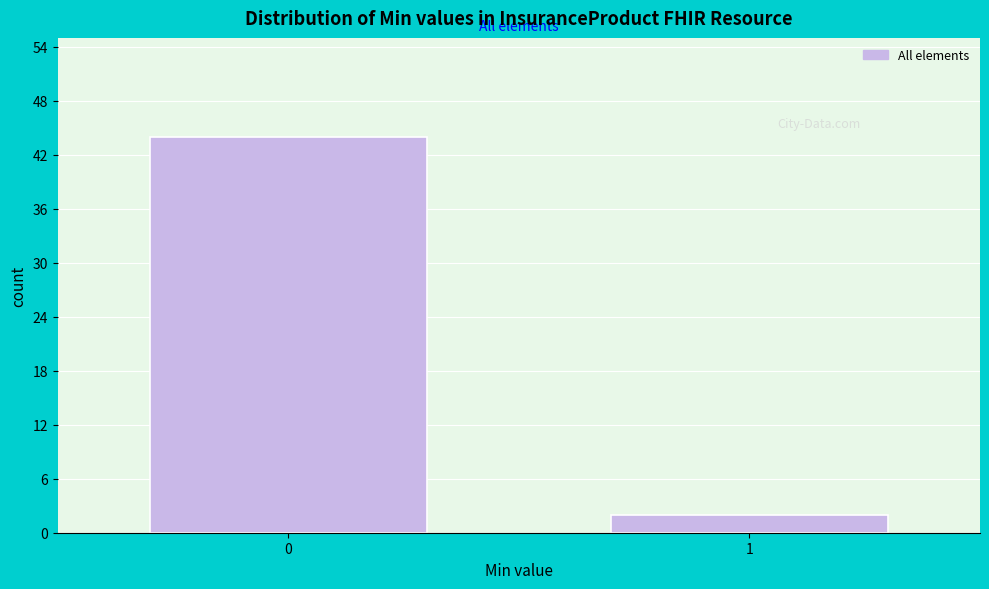

Reading left to right, transcribe all the data shown in this chart.

0=44	1=2